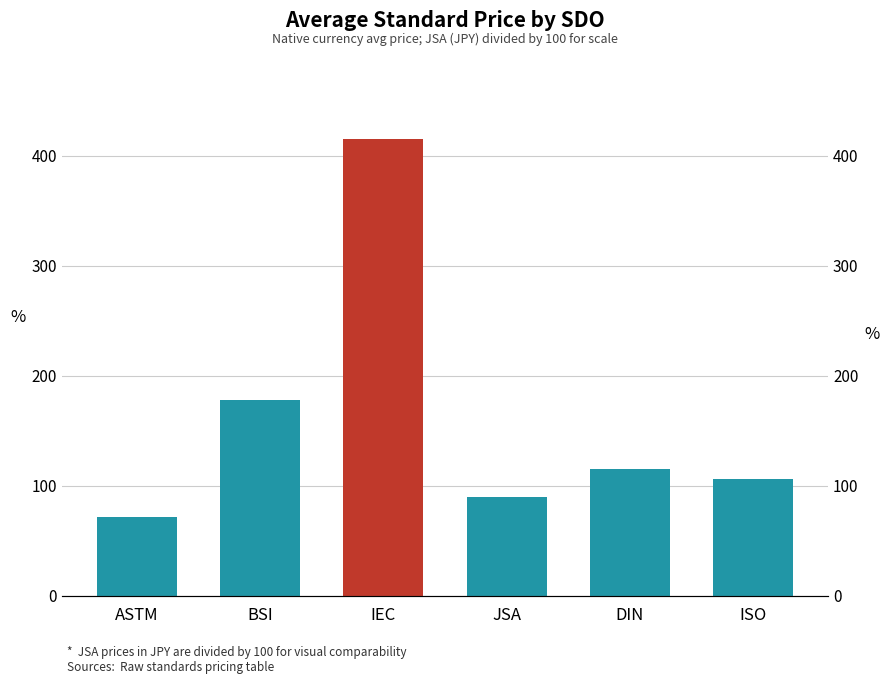

Reading left to right, list all the values displayed in this chart.

ASTM=72.1	BSI=177.6	IEC=415.0	JSA=90.0	DIN=115.1	ISO=106.5